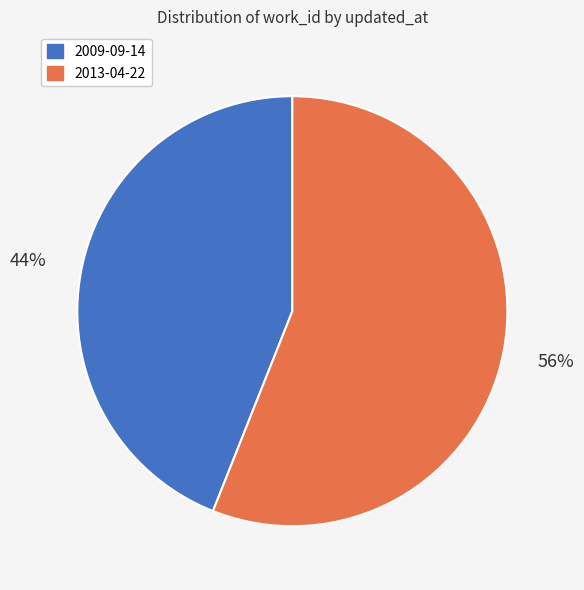

The 2009-09-14 slice represents 44% of the pie. True or false?

True